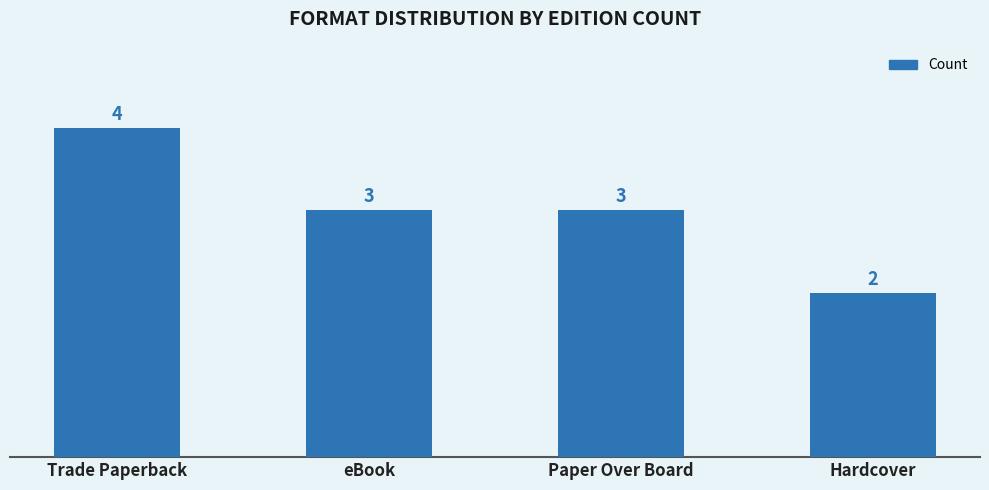

What is the maximum value shown in the chart?

4